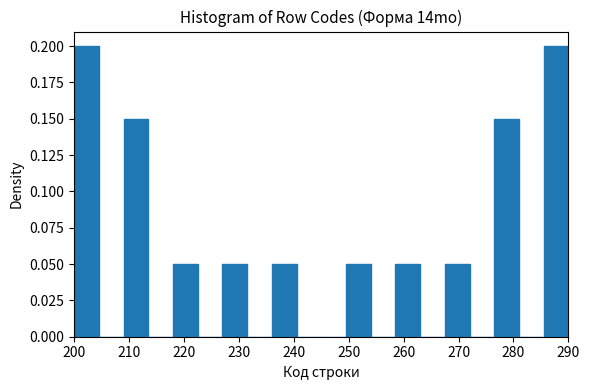

Reading left to right, transcribe this chart: for each bar, give the range it covers on the x-axis and its height. Neither the bar edges nor the heights are printed on the chart, so give them approximately, as read against the axes.

200.0 to 204.5: 0.20
204.5 to 209.0: 0
209.0 to 213.5: 0.15
213.5 to 218.0: 0
218.0 to 222.5: 0.05
222.5 to 227.0: 0
227.0 to 231.5: 0.05
231.5 to 236.0: 0
236.0 to 240.5: 0.05
240.5 to 245.0: 0
245.0 to 249.5: 0
249.5 to 254.0: 0.05
254.0 to 258.5: 0
258.5 to 263.0: 0.05
263.0 to 267.5: 0
267.5 to 272.0: 0.05
272.0 to 276.5: 0
276.5 to 281.0: 0.15
281.0 to 285.5: 0
285.5 to 290.0: 0.20